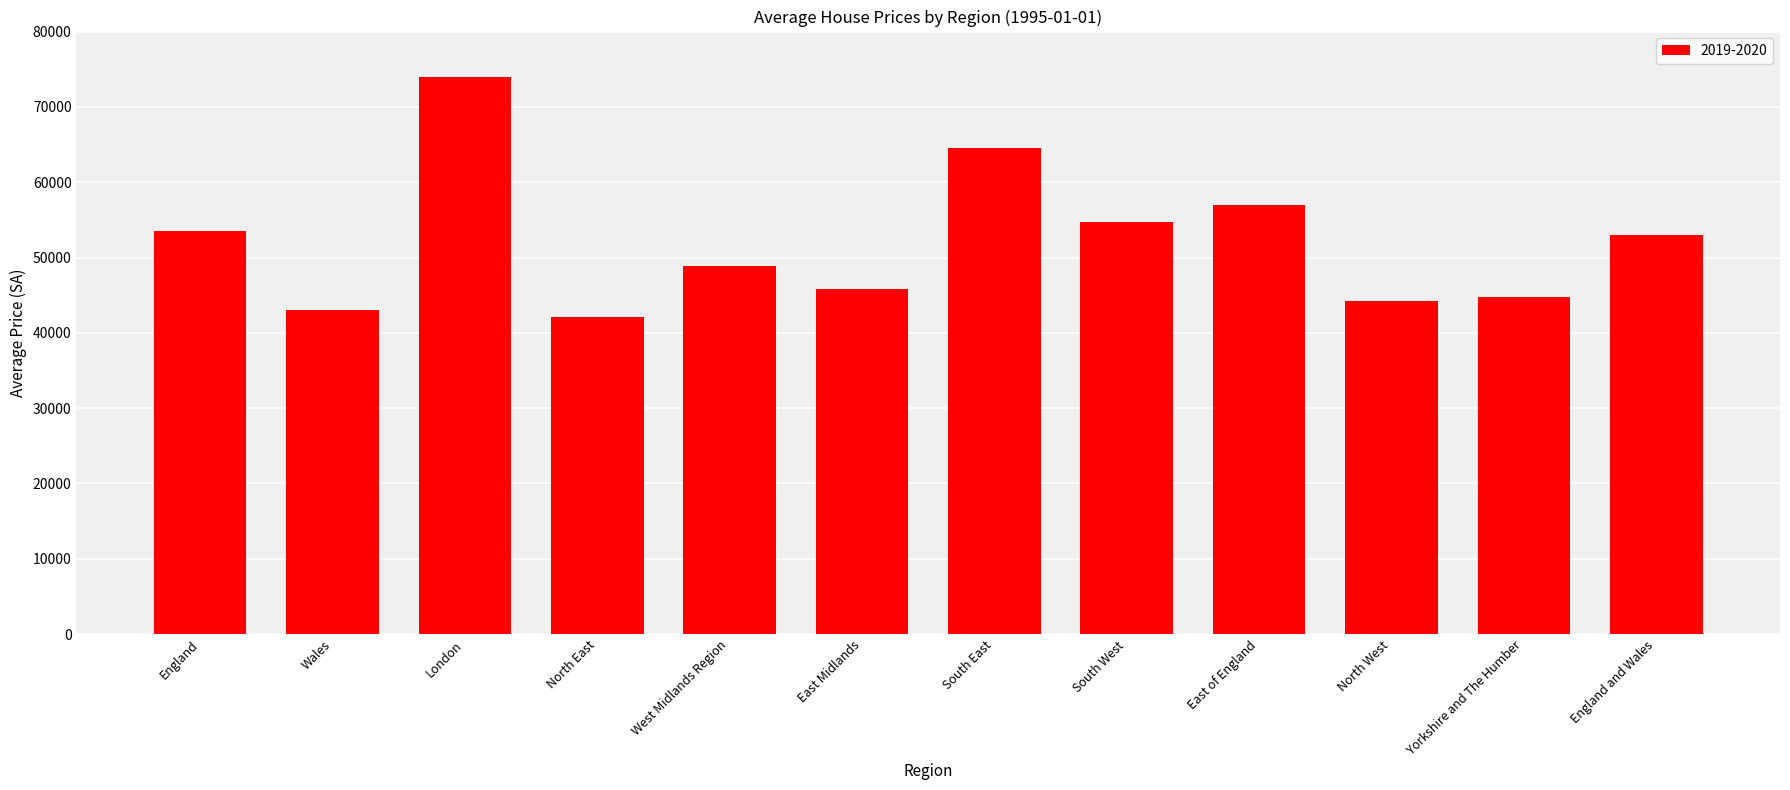

Approximately how many times larger is the value at England and Wales compared to South East?

0.8